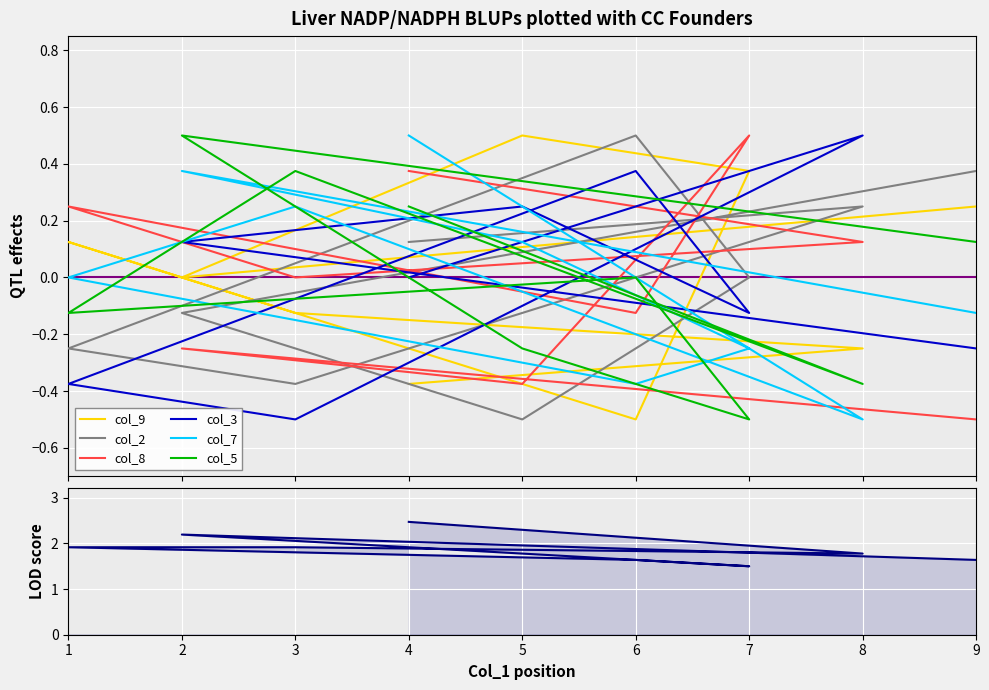

Reading left to right, extract all data points from this chart.

col_9: 0.2	0.0	0.5	0.4	-0.5	0.1	-0.1	-0.2	-0.4
col_2: 0.4	-0.1	-0.5	0.0	0.5	-0.2	-0.4	0.2	0.1
col_8: -0.5	-0.2	-0.4	0.5	-0.1	0.2	0.0	0.1	0.4
col_3: -0.2	0.1	0.2	-0.1	0.4	-0.4	-0.5	0.5	0.0
col_7: -0.1	0.4	0.1	-0.2	-0.4	0.0	0.2	-0.5	0.5
col_5: 0.1	0.5	-0.2	-0.5	0.0	-0.1	0.4	-0.4	0.2